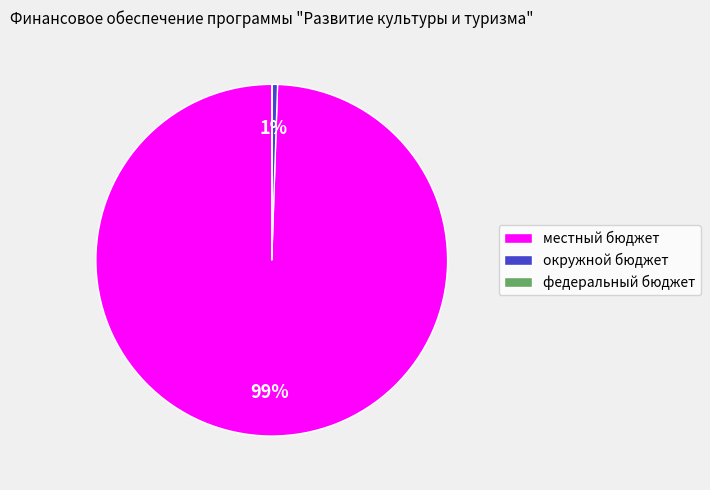

To the nearest percent, what is the average slice percentage?

33%